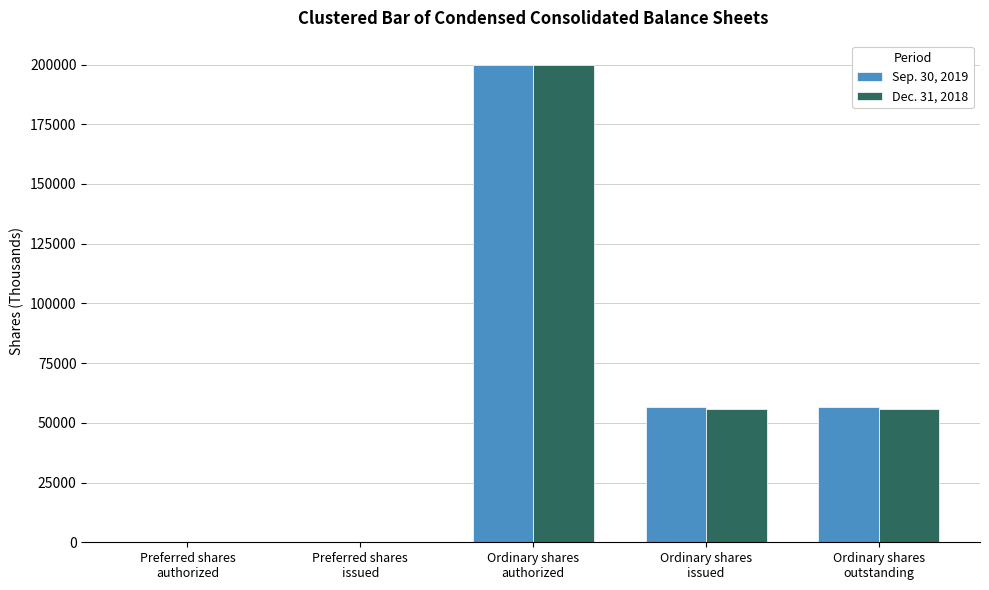

Are the bars horizontal?

No